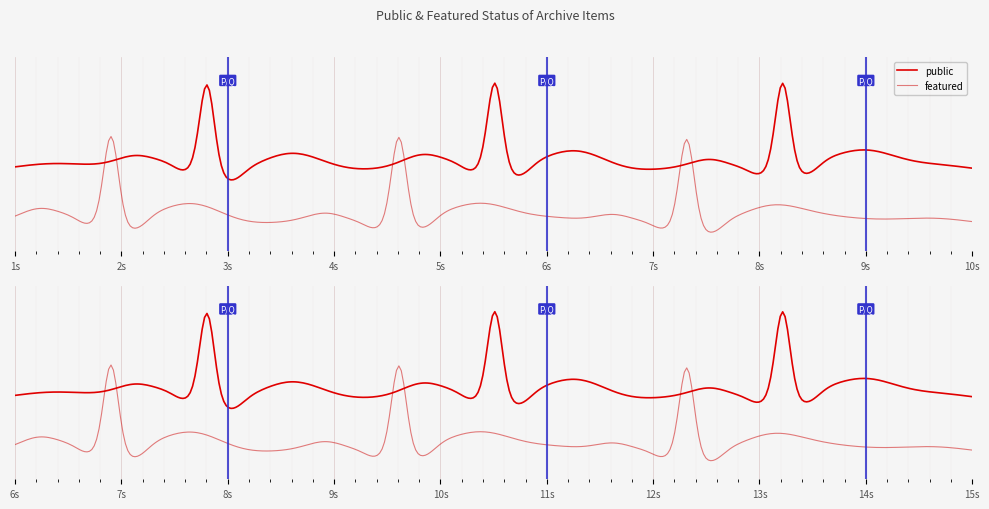

What is the difference between the highest and lowest values at 3?

1